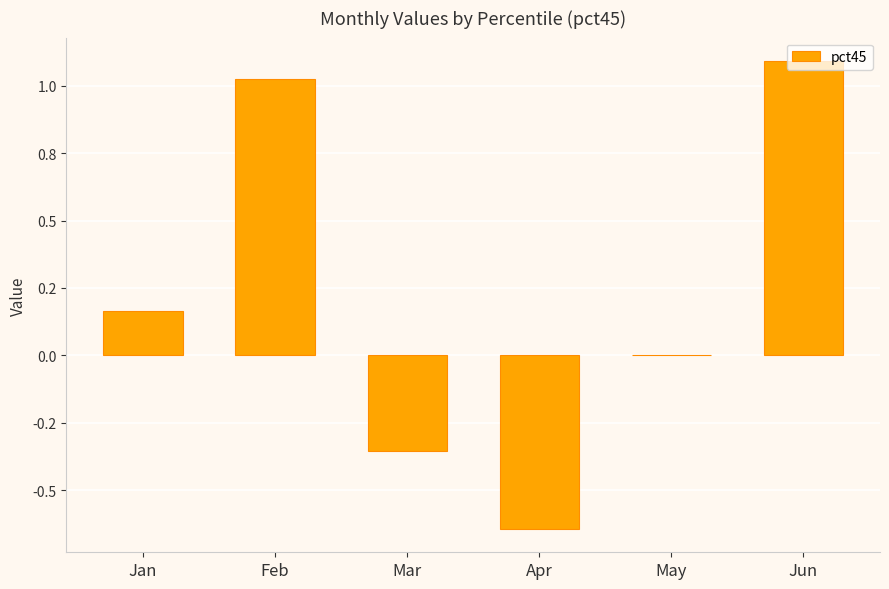

What is the minimum value shown in the chart?

-0.6